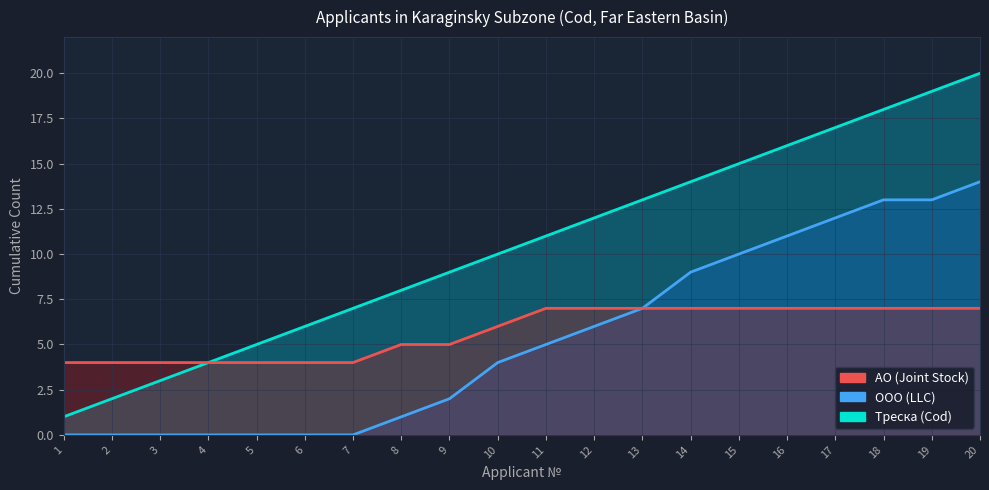

What is the difference between the maximum and minimum values in the Треска (Cod) series?

19